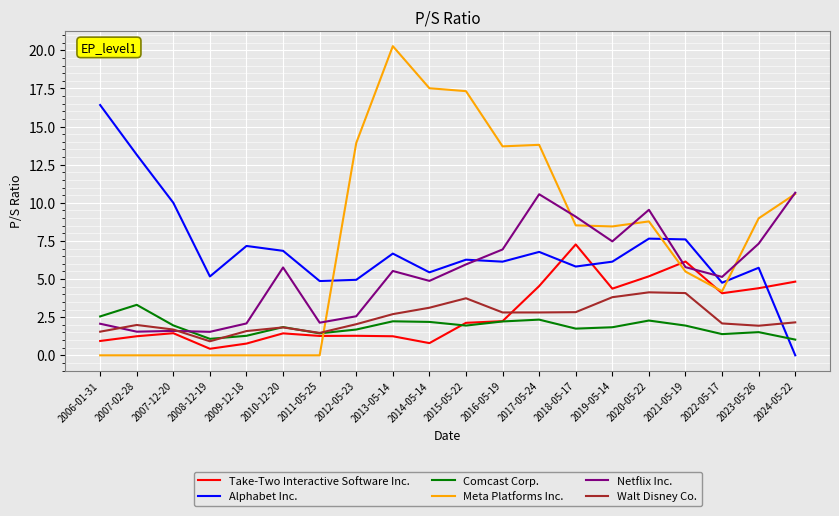

What is the total value across all series at 2017-05-24?

40.8